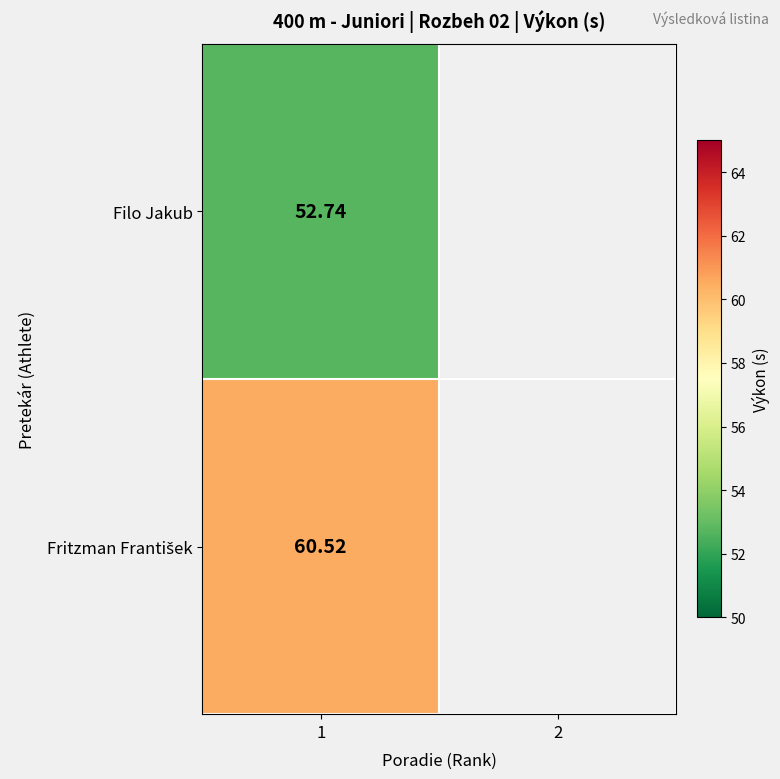

What is the greatest value displayed?

60.5